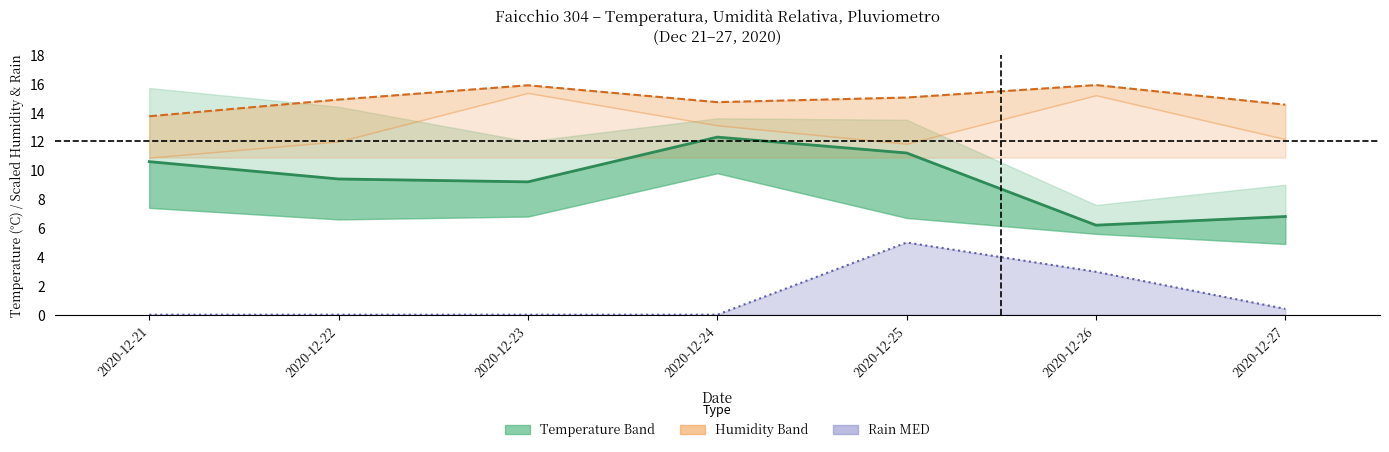

What is the approximate value at 2020-12-24?

12.3